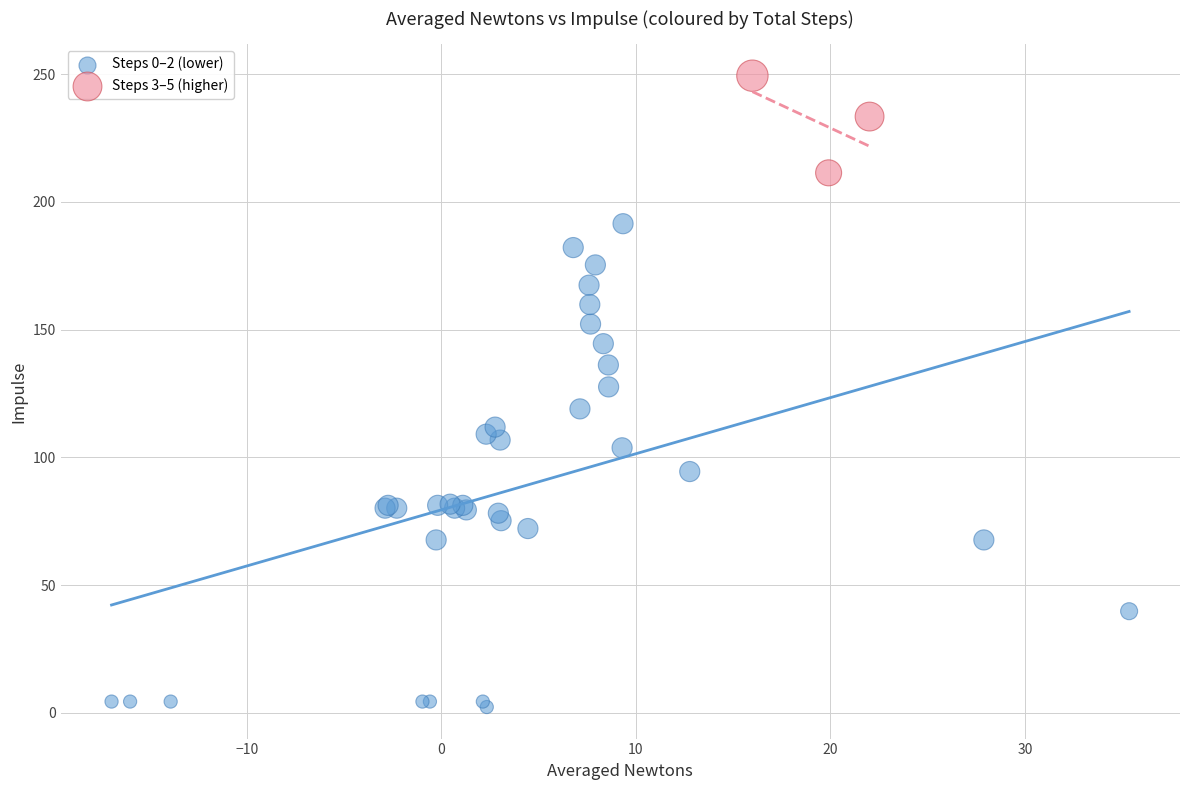

What are all the series names shown in the legend?

Steps 0–2 (lower), Steps 3–5 (higher)